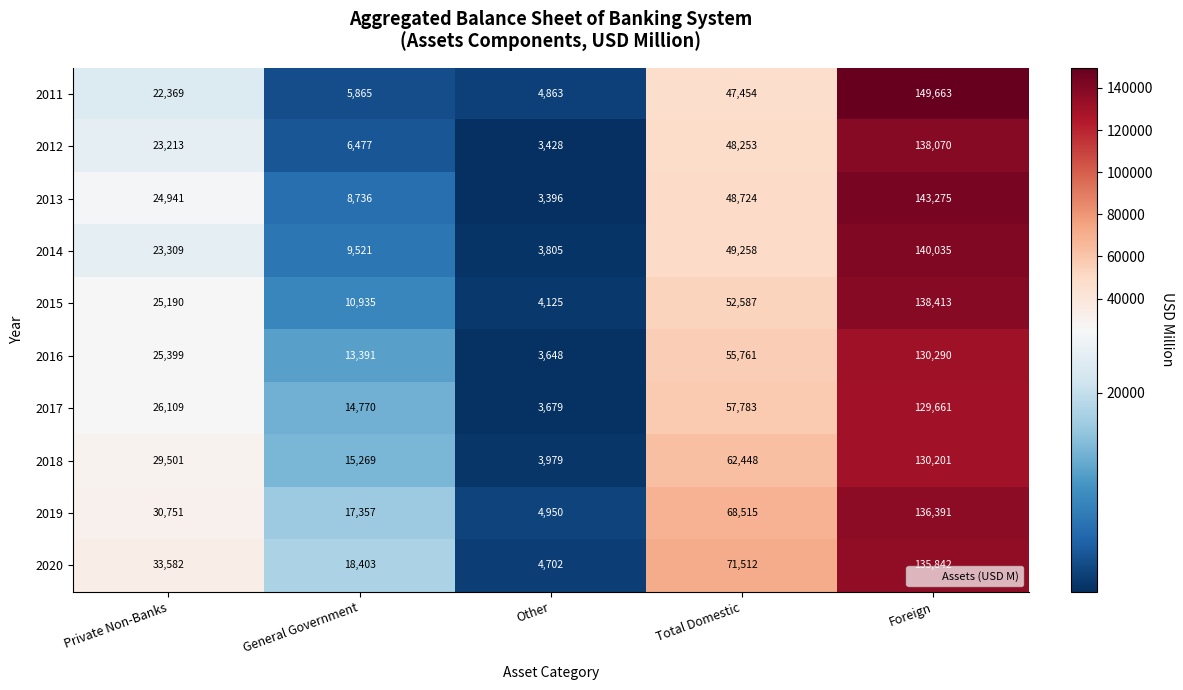

What is the difference between the 2020 values at Other and Foreign?

131140